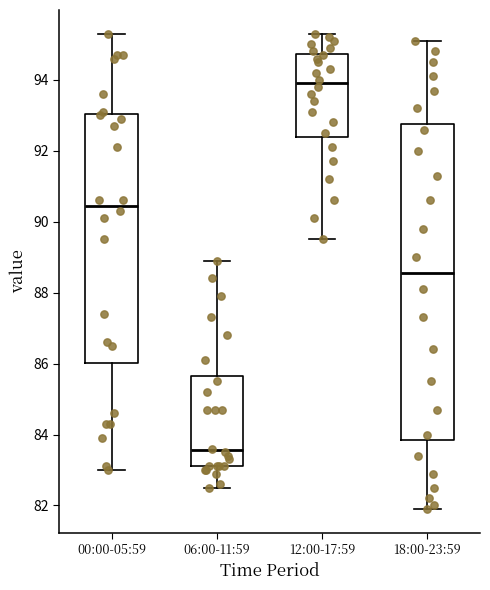

Reading left to right, transcribe this box plot: for each box, give where its median line is, the range the box spans, and where its two whiskers end, as read against the y-axis. The values are not printed on the chart, so give them approximately, as read against the axis.

00:00-05:59: median 90.4, box 86.0 to 93.0, whiskers 83.0 to 95.4
06:00-11:59: median 83.6, box 83.2 to 85.6, whiskers 82.6 to 89.0
12:00-17:59: median 94.0, box 92.4 to 94.8, whiskers 89.6 to 95.4
18:00-23:59: median 88.6, box 83.8 to 92.8, whiskers 82.0 to 95.2